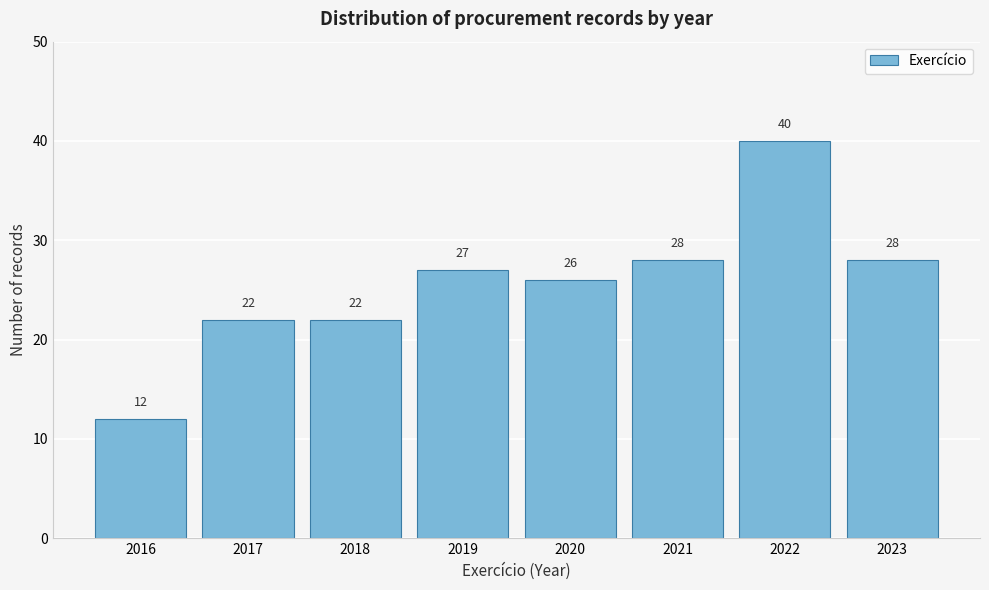

Reading right to left, what are all the values shown in this chart?

28	40	28	26	27	22	22	12